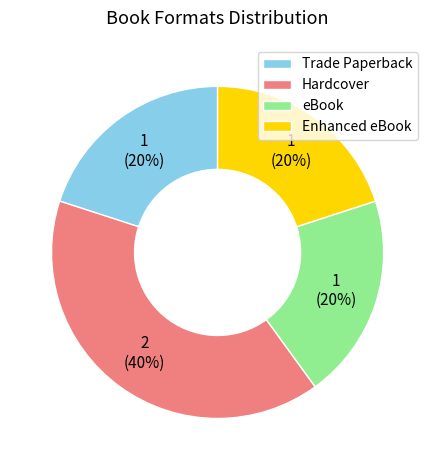

Count the number of slices in the pie.

4